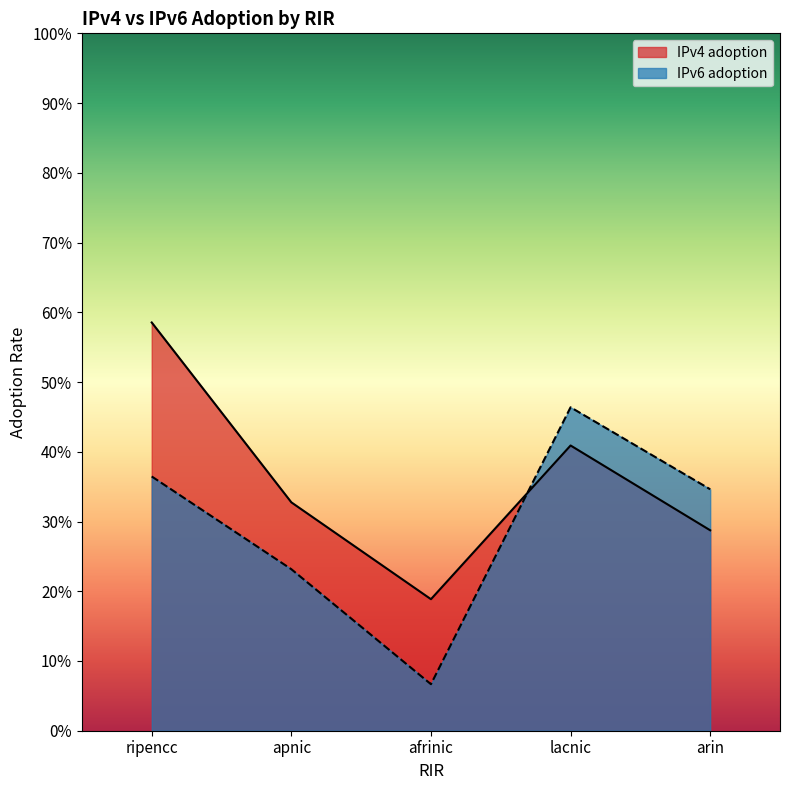

The IPv6 adoption series shows 0.3 at lacnic. True or false?

False